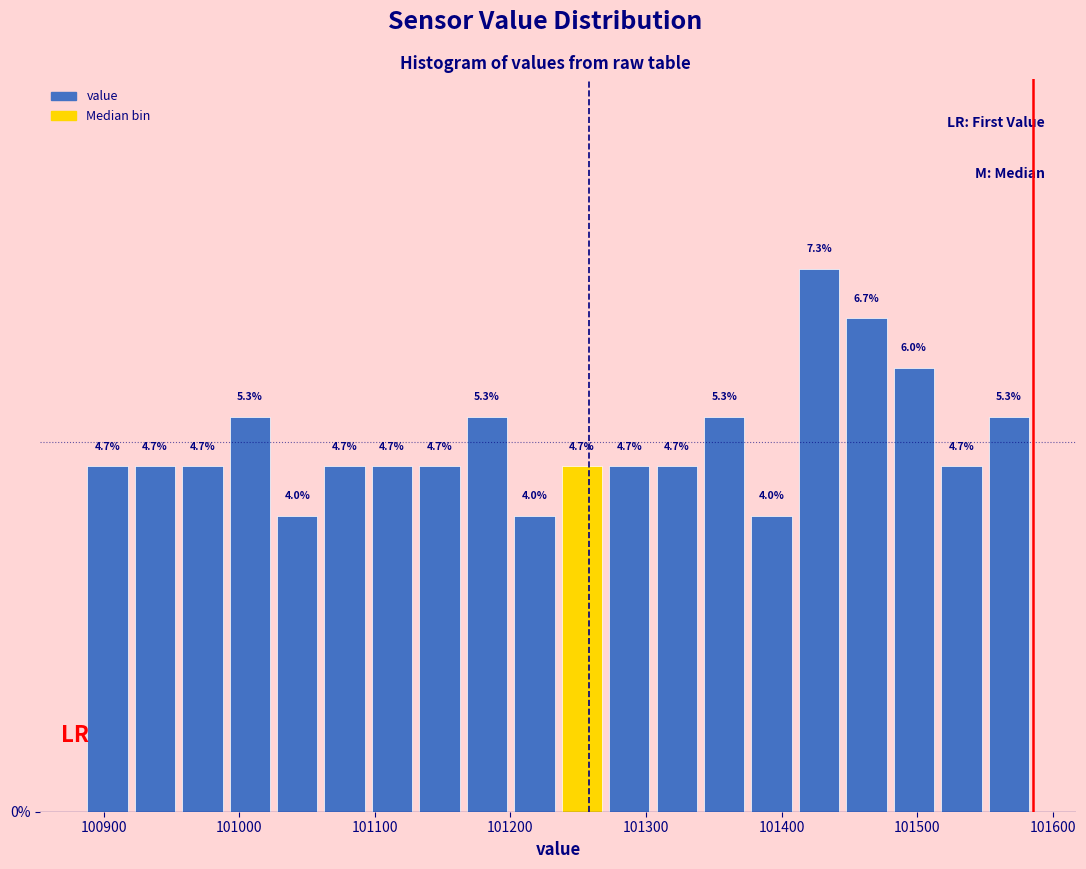

Around what value on the x-axis is the tallest bar? Give the approximate position of its centre, as read against the axis.

101430